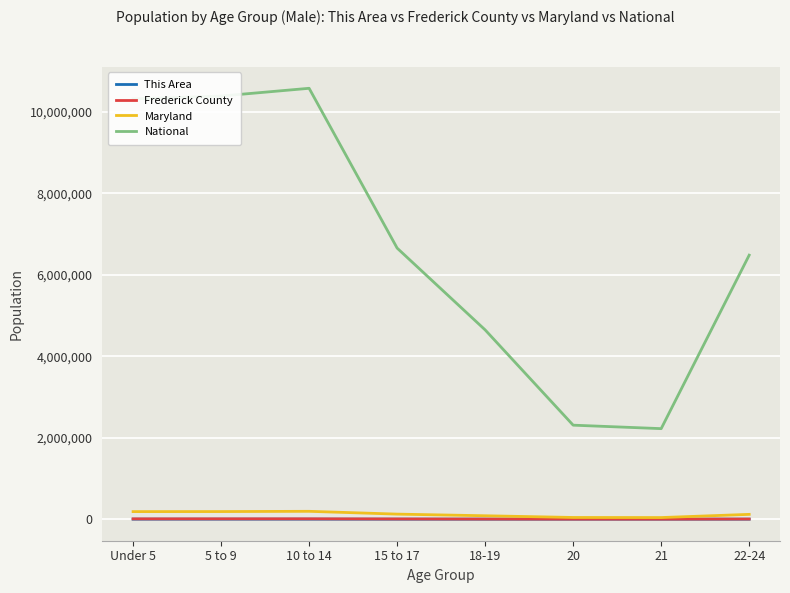

Which series changed the most between 10 to 14 and 22-24?

National